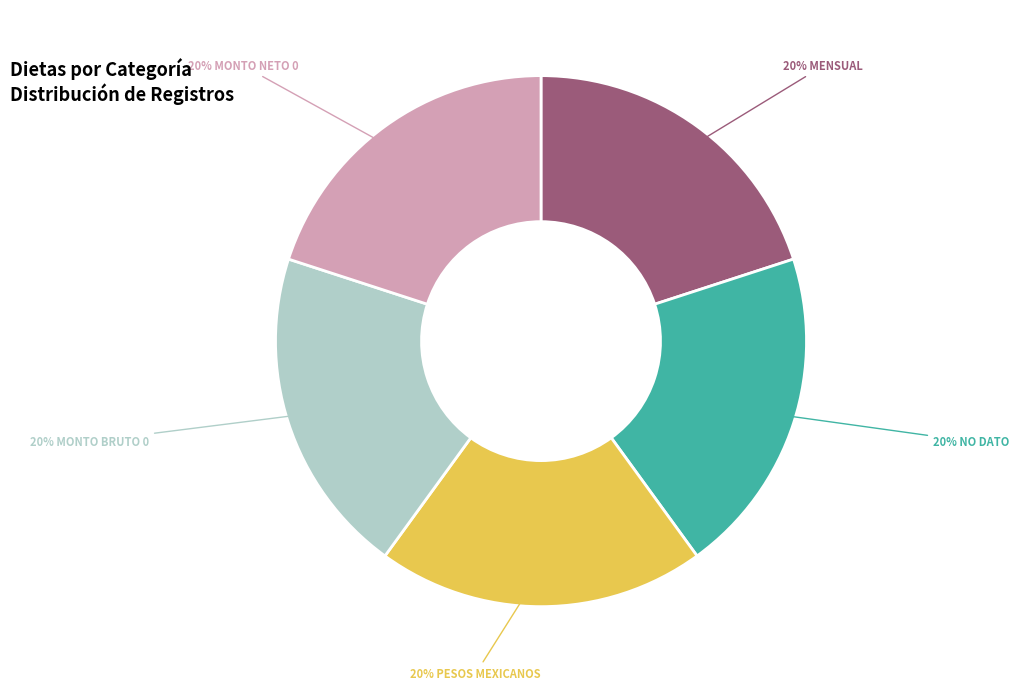

To the nearest percent, what is the average slice percentage?

20%